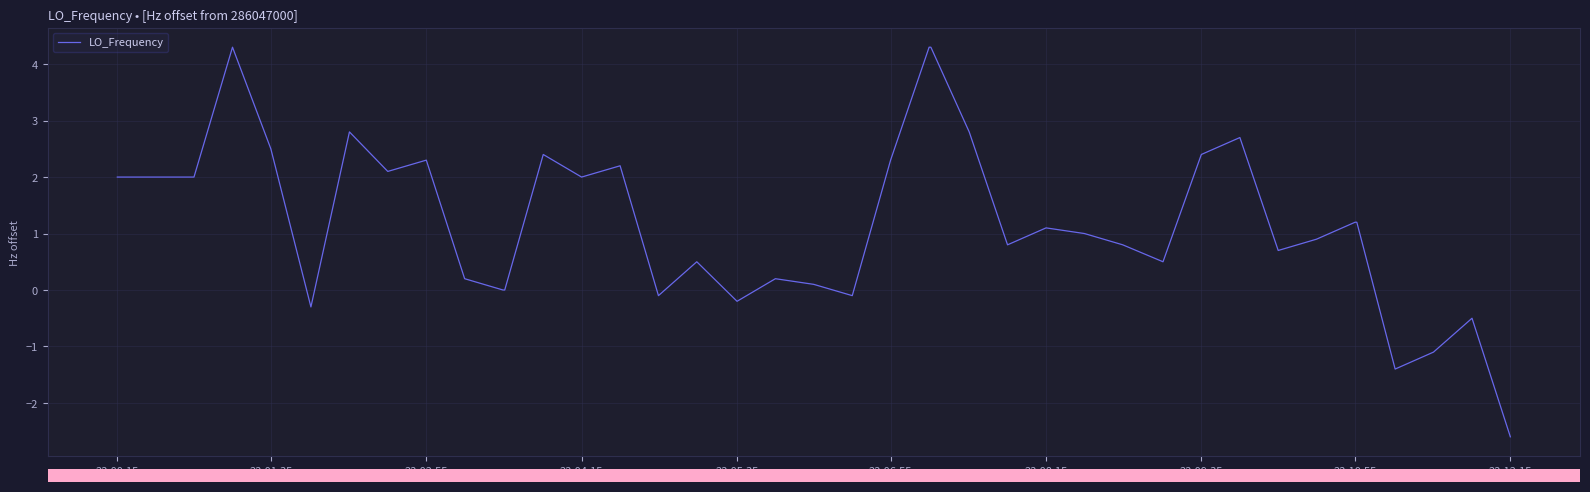

What is the difference between the maximum and minimum values?

6.9